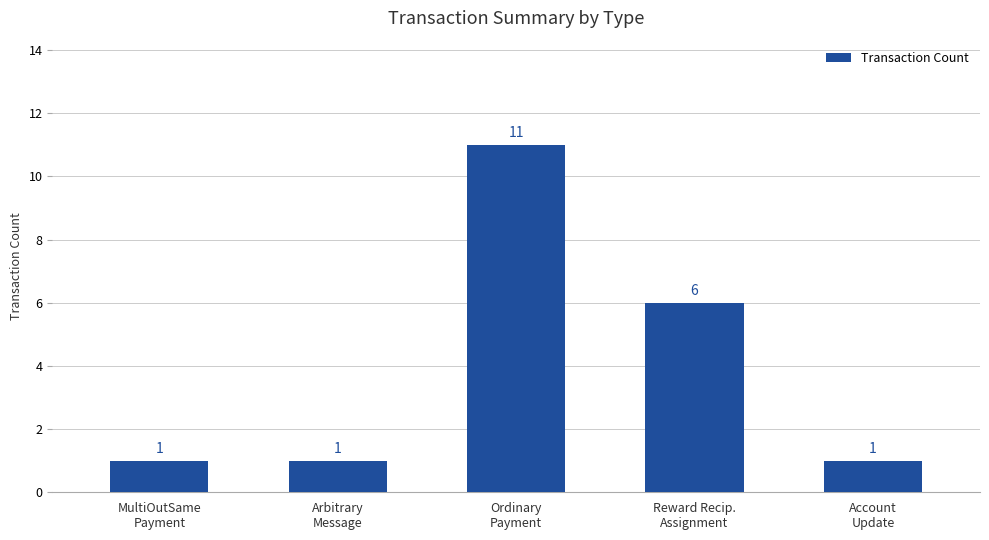

Where is the data nearest to the value 6?

Reward Recip.
Assignment